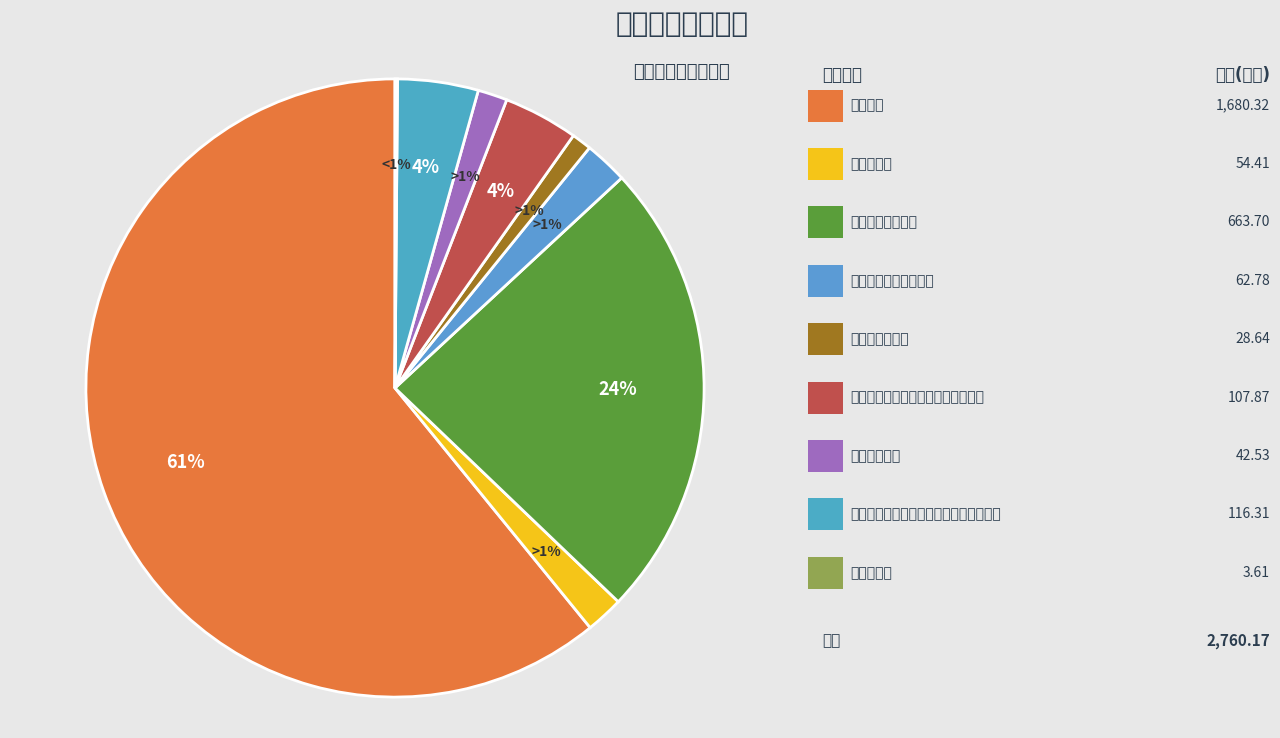

What percentage is the 其他巩固脱贫攻坚成果衔接乡村振兴支出 slice, to the nearest percent?

4%